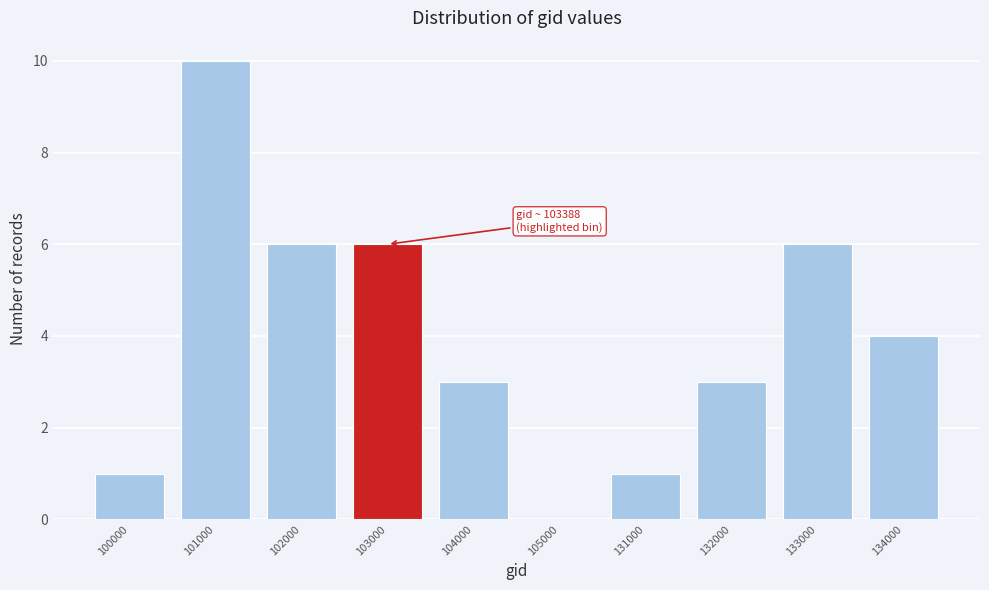

Reading right to left, what are all the values shown in this chart?

134000=4	133000=6	132000=3	131000=1	105000=0	104000=3	103000=6	102000=6	101000=10	100000=1